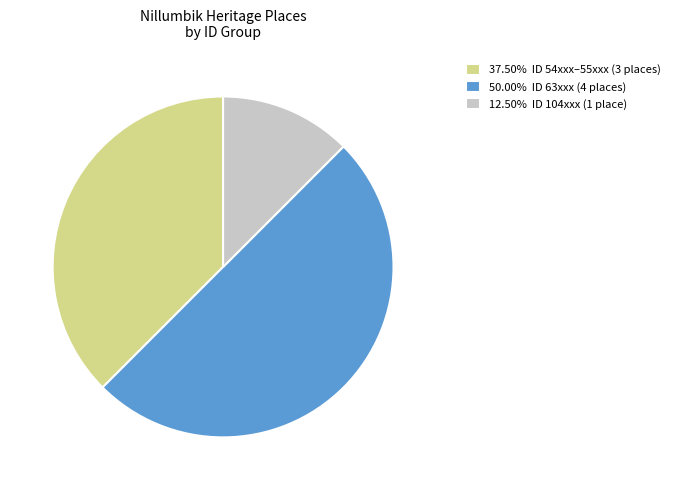

Do 37.50% ID 54xxx–55xxx (3 places) and 50.00% ID 63xxx (4 places) together represent more than half of the pie?

Yes